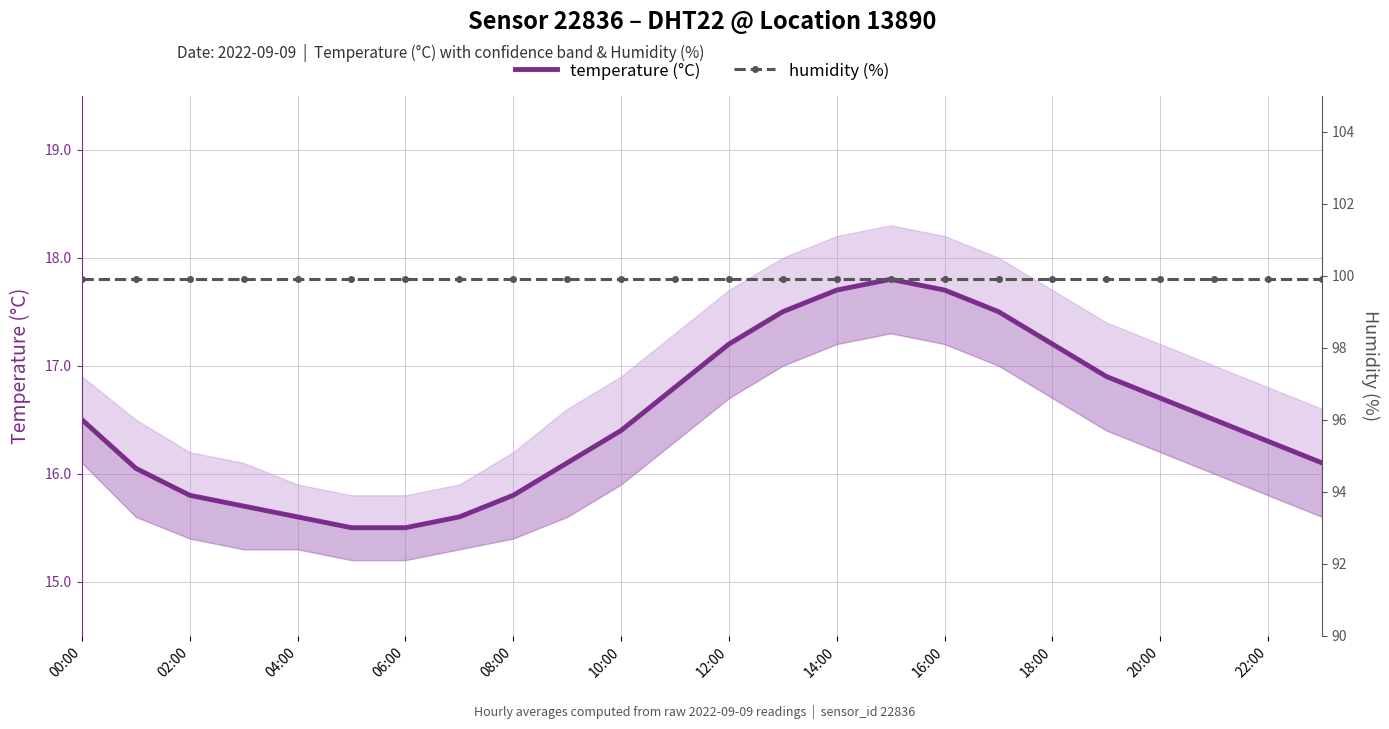

At which category is the sum across all series the highest?

15